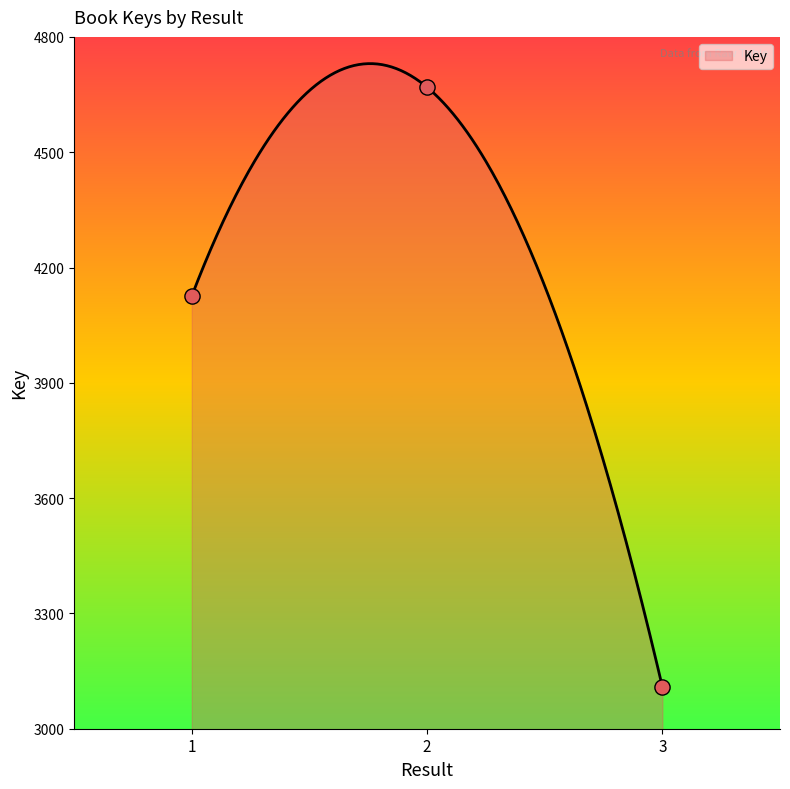

What is the ratio of the value at 2 to the value at 1?

1.1